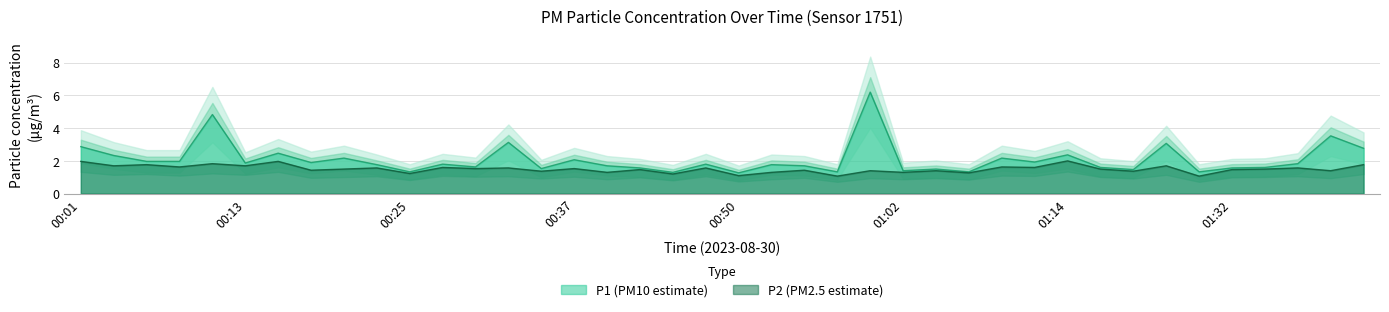

True or false: P1 and P2 intersect in this chart.

False